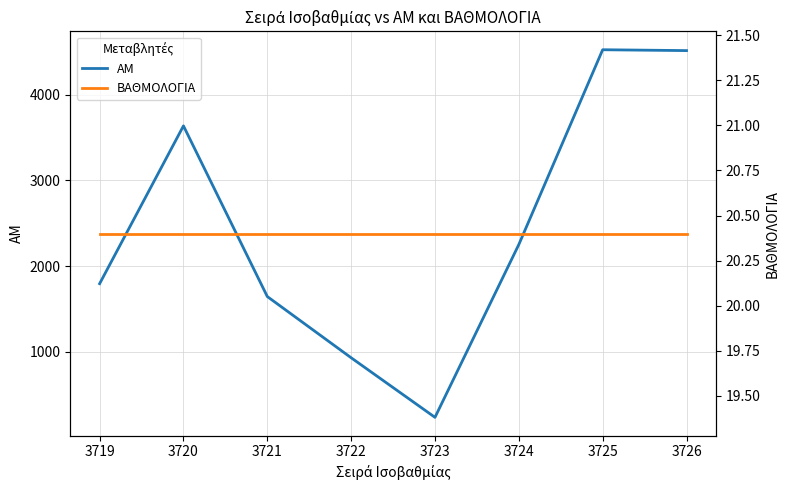

True or false: ΑΜ has more than 0 points higher than both neighbors.

True